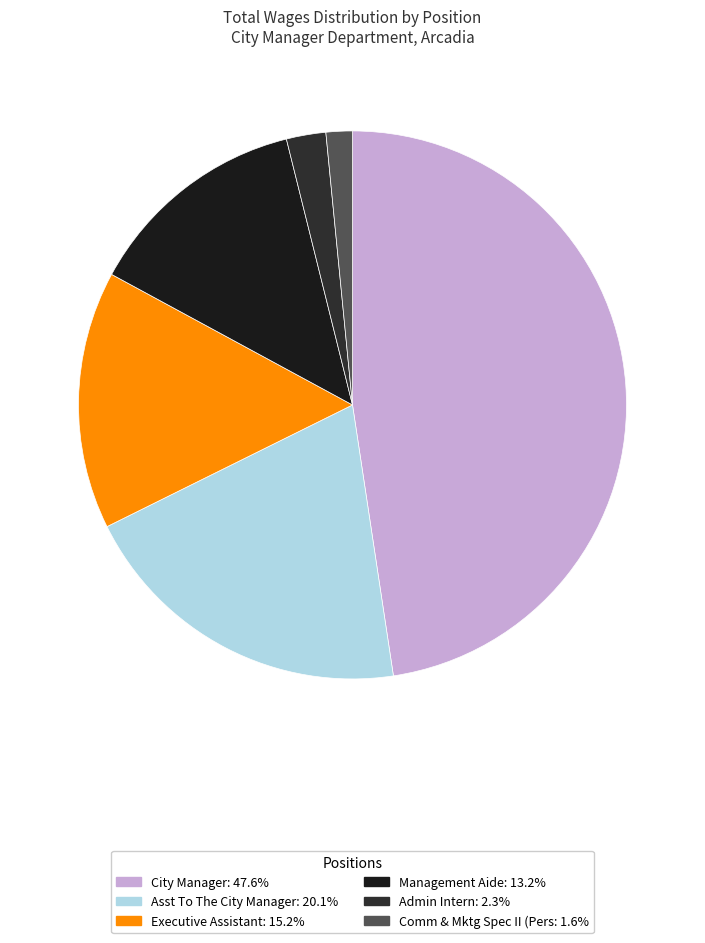

Rank the categories by value from lowest to highest.

Comm & Mktg Spec II (Pers, Admin Intern, Management Aide, Executive Assistant, Asst To The City Manager, City Manager